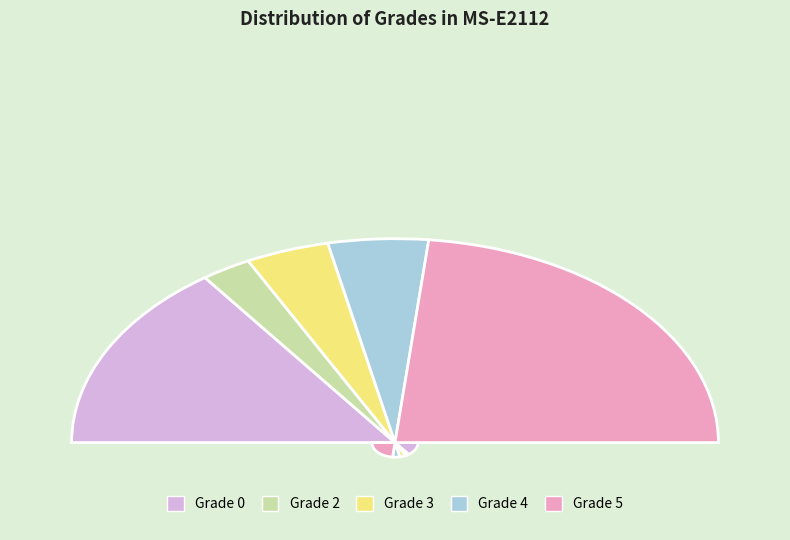

Is there any slice that represents more than half of the pie?

No